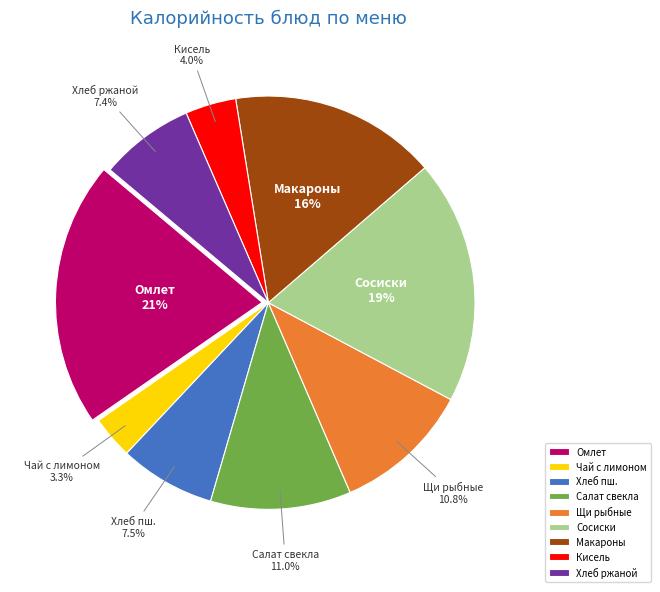

What is the largest slice in the pie chart?

Омлет